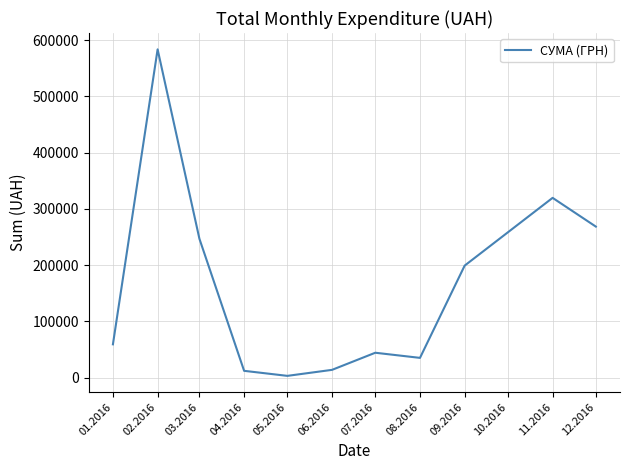

Which has a higher value, 01.2016 or 06.2016?

01.2016